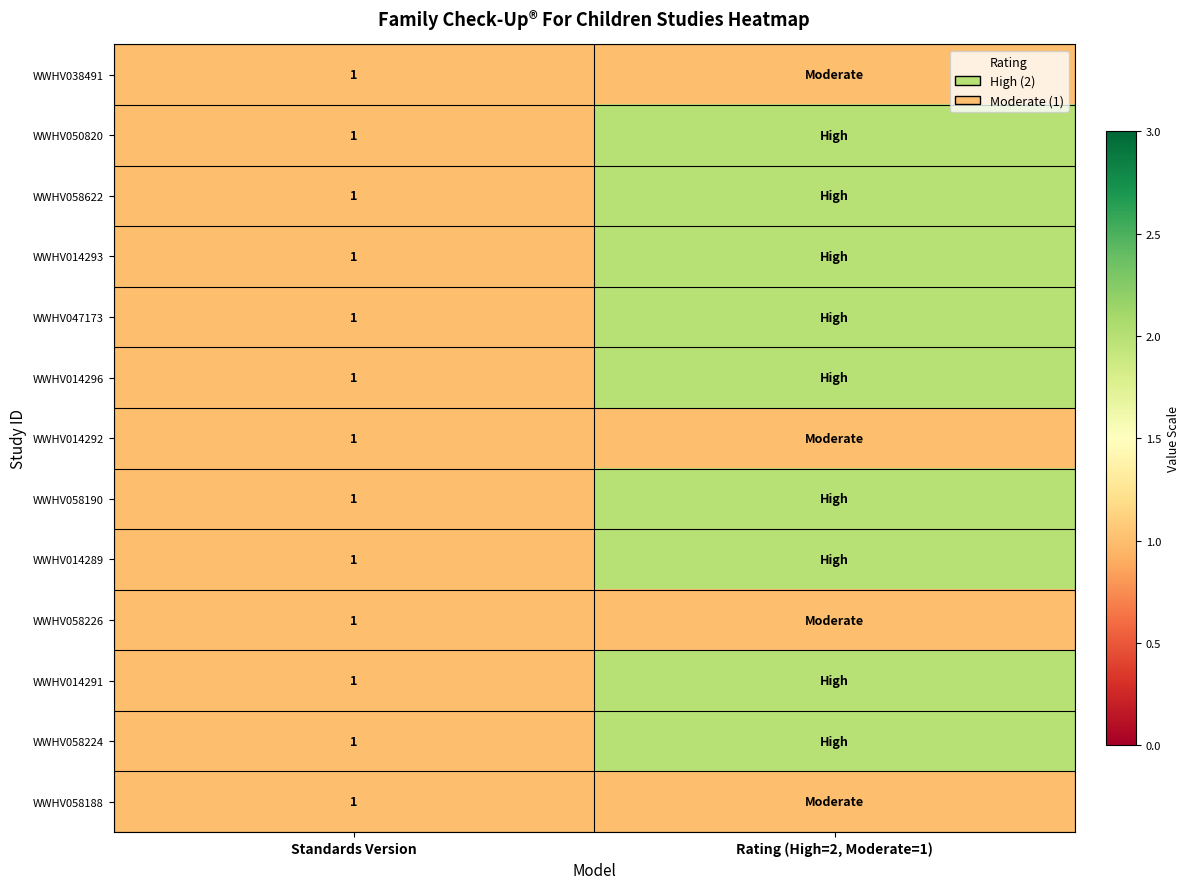

The WWHV058226 series shows 2 at Standards Version. True or false?

False